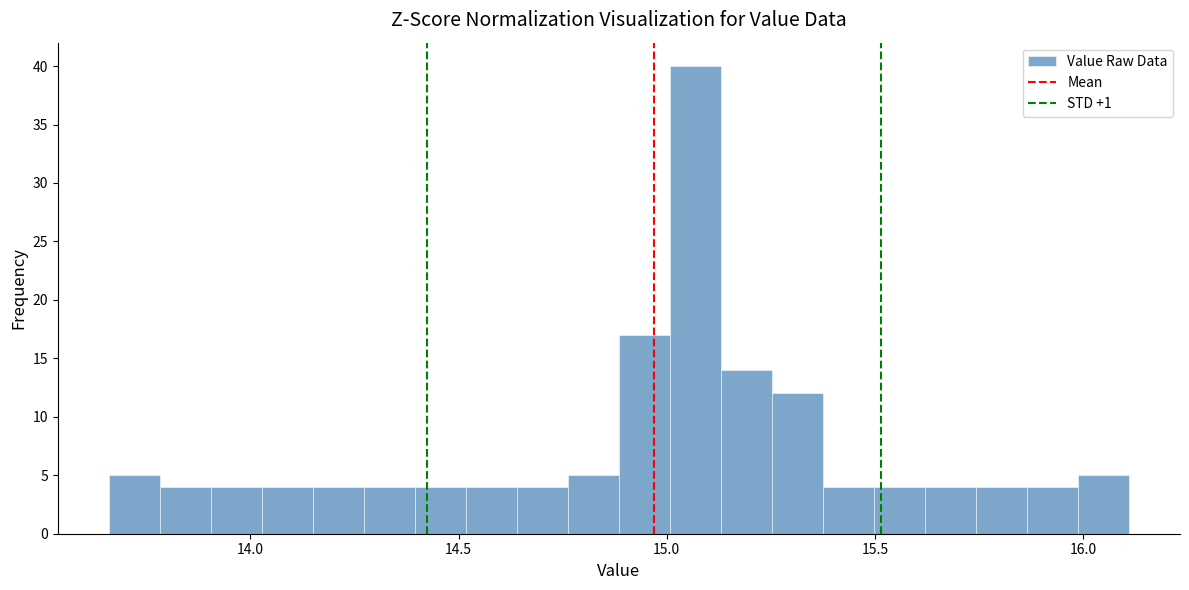

Around what value on the x-axis is the tallest bar? Give the approximate position of its centre, as read against the axis.

15.05